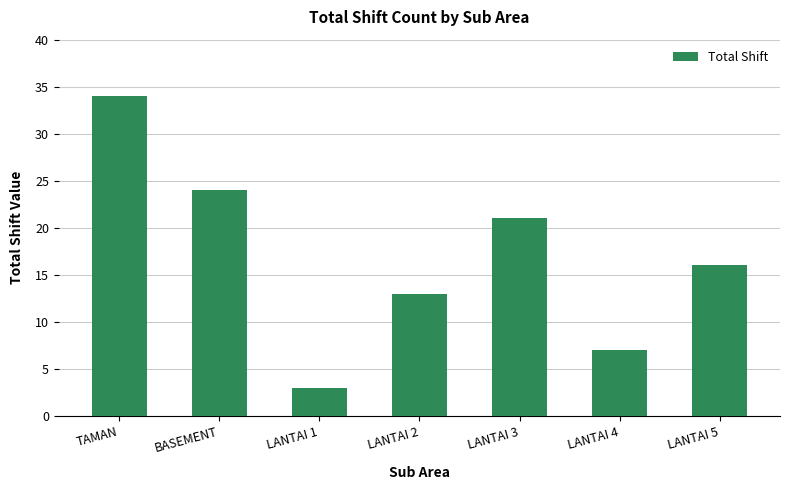

What is the difference between the maximum and minimum values?

31